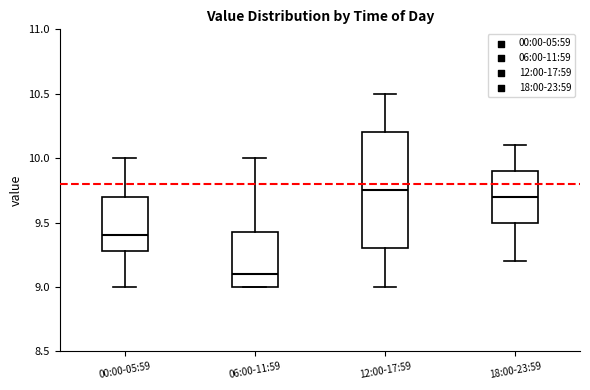

Where does the upper whisker of the box for 12:00-17:59 end on the y-axis? The values are not printed on the chart, so give them approximately, as read against the axis.

10.50